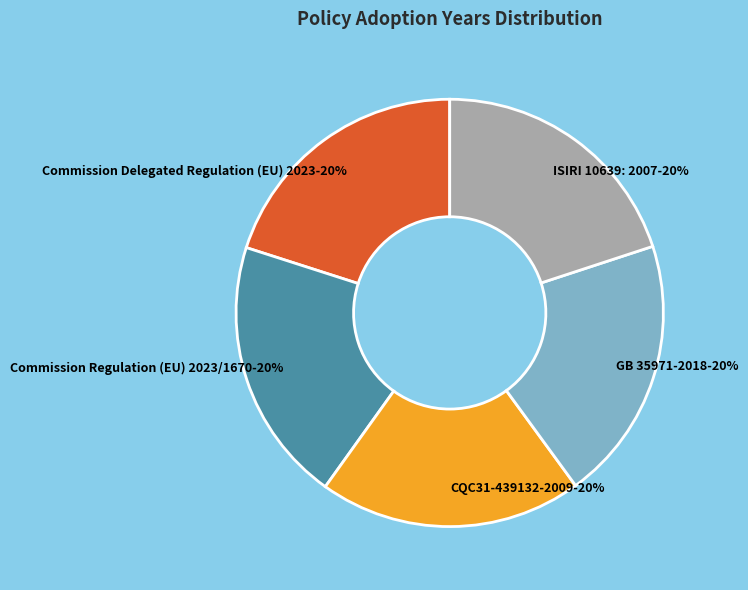

To the nearest percent, what is the average slice percentage?

20%